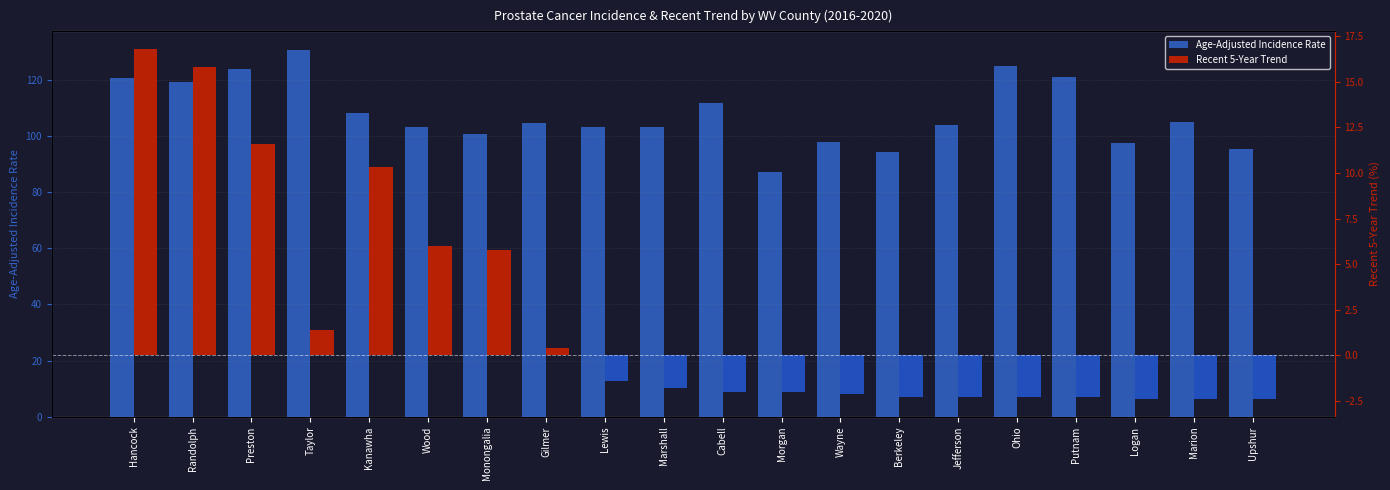

Where is Age-Adjusted Incidence Rate nearest to the value 108?

Kanawha